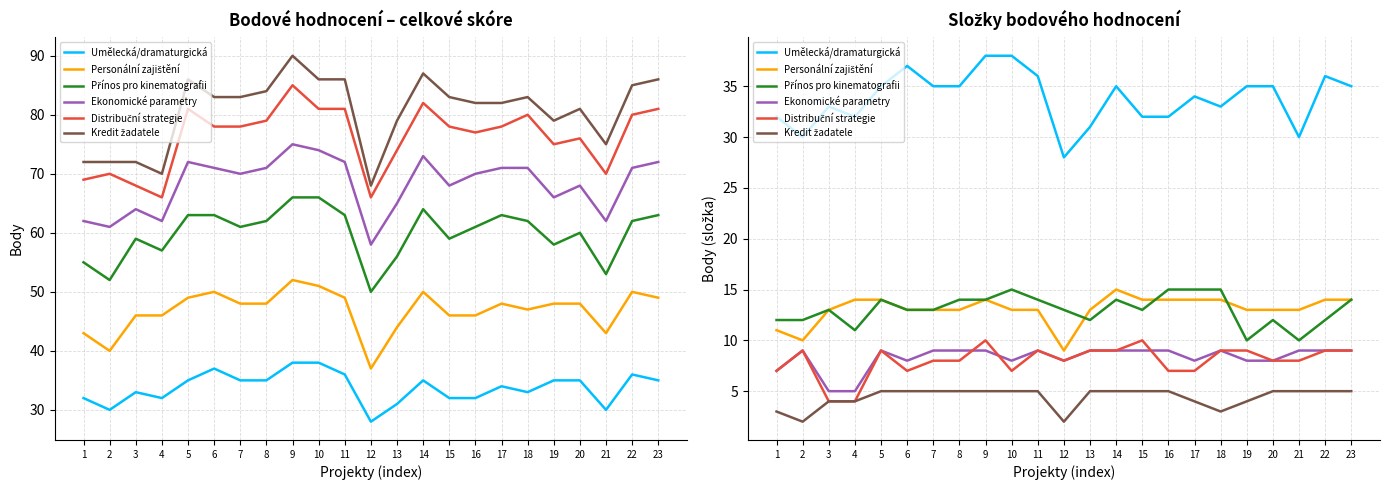

Where is the first local maximum for Distribuční strategie?

2